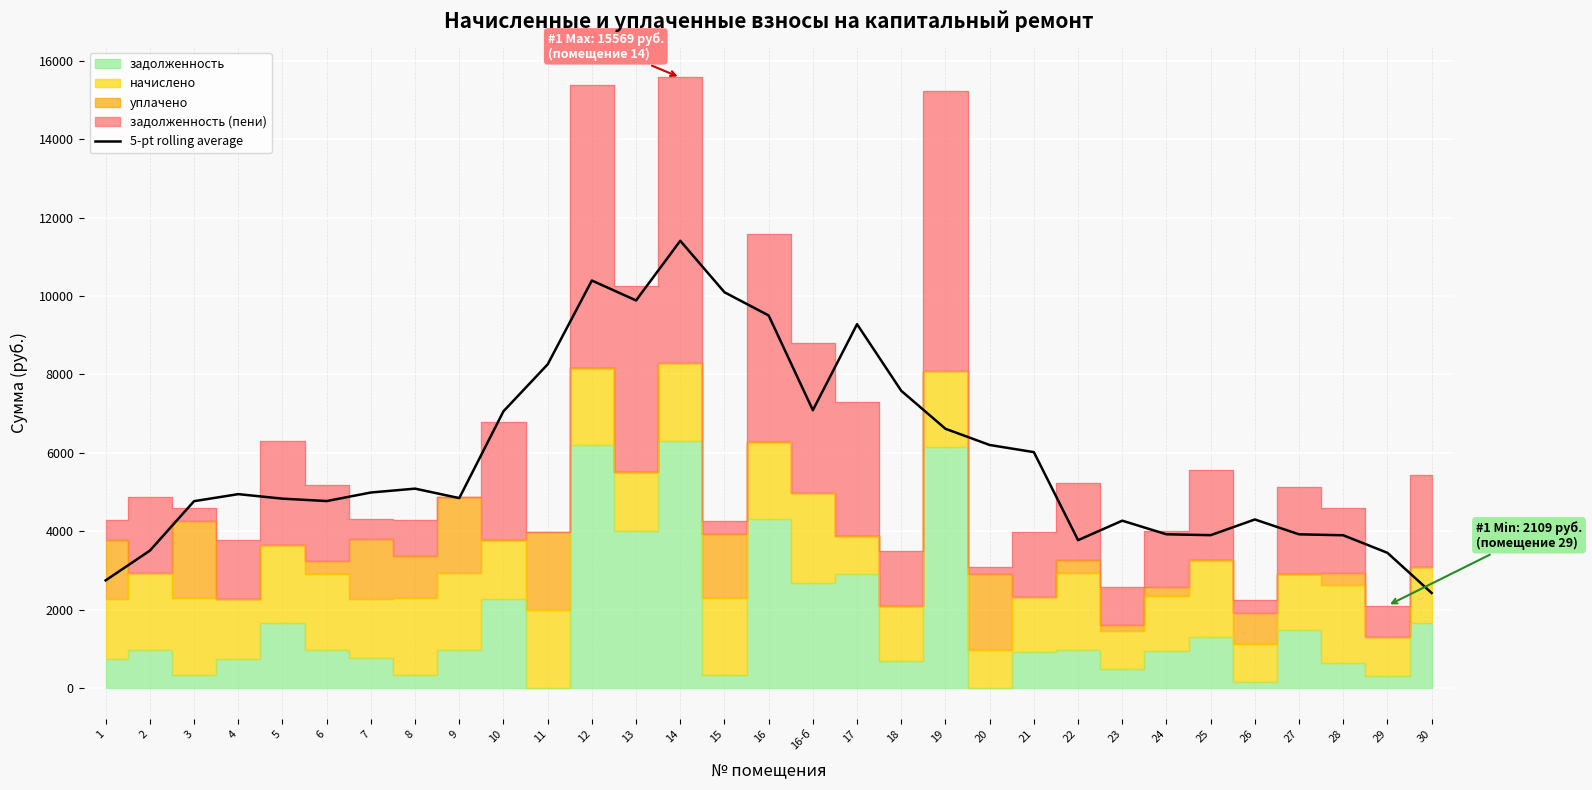

What is the label of the 16th point from the right?

16